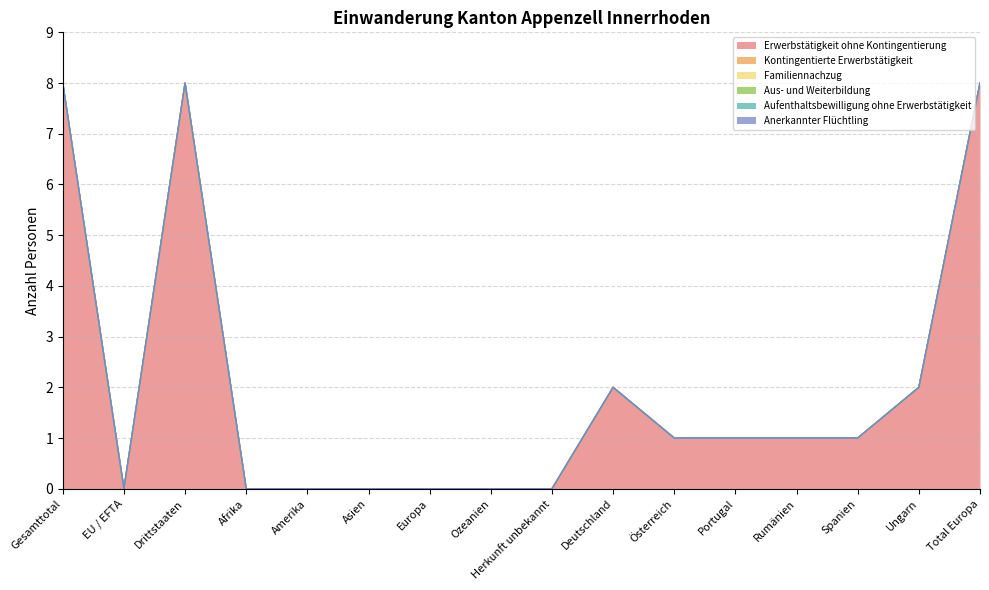

What position from the right is Spanien?

3